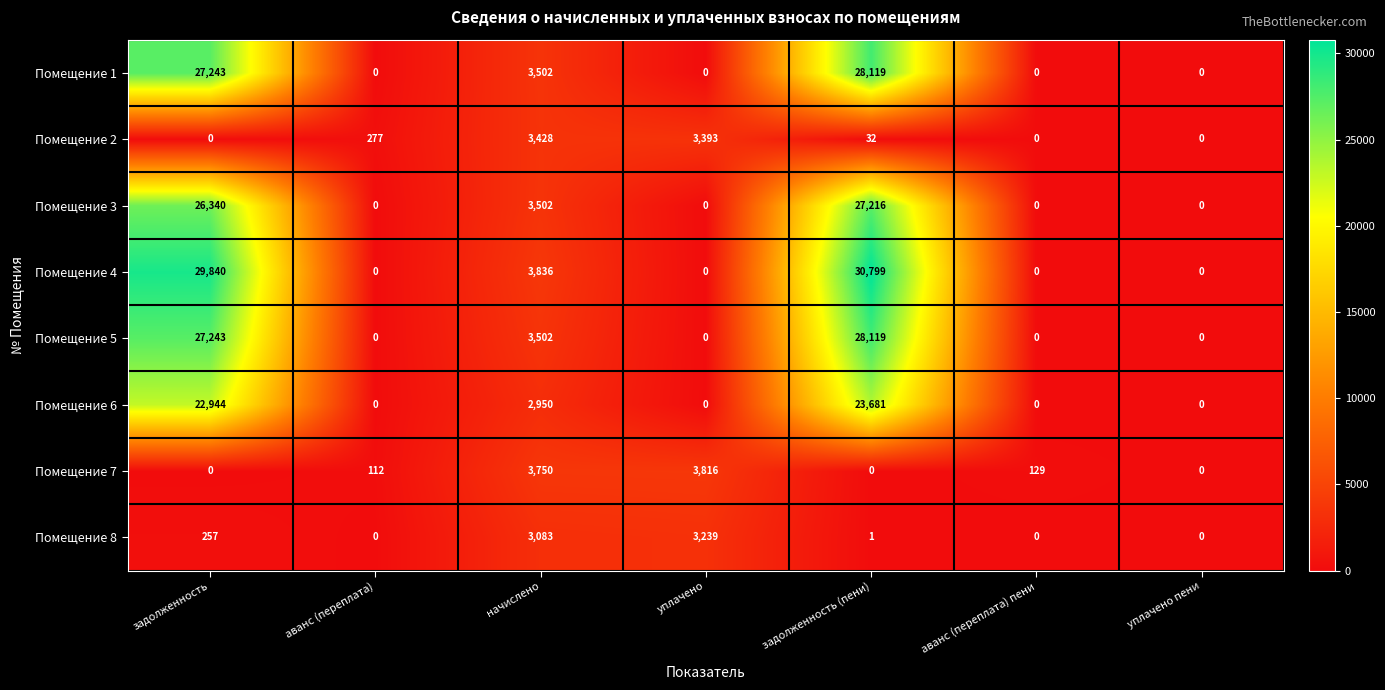

True or false: Помещение 4 has a value of 0 at уплачено.

True